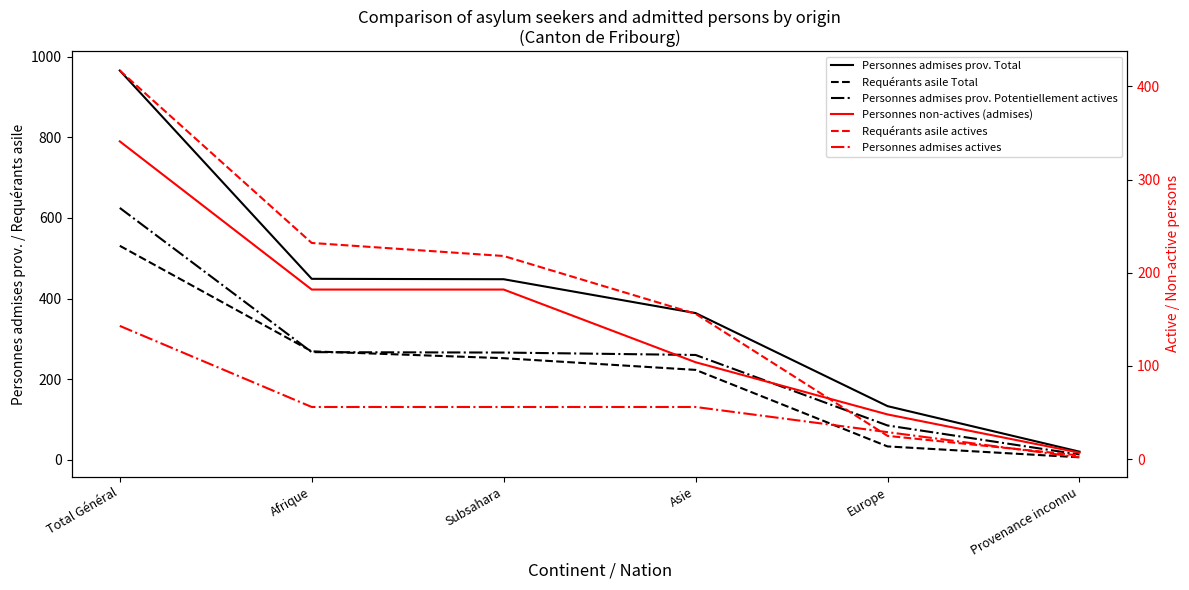

Rank the series by their maximum value, from lowest to highest.

Personnes admises actives, Personnes non-actives (admises), Requérants asile actives, Requérants asile Total, Personnes admises prov. Potentiellement actives, Personnes admises prov. Total